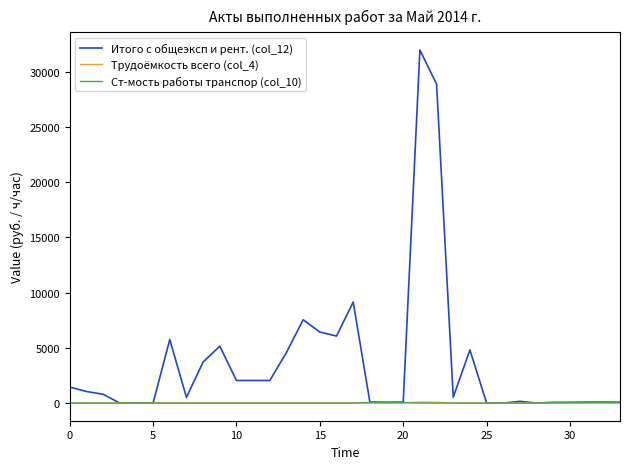

What is the greatest value displayed?

31987.3